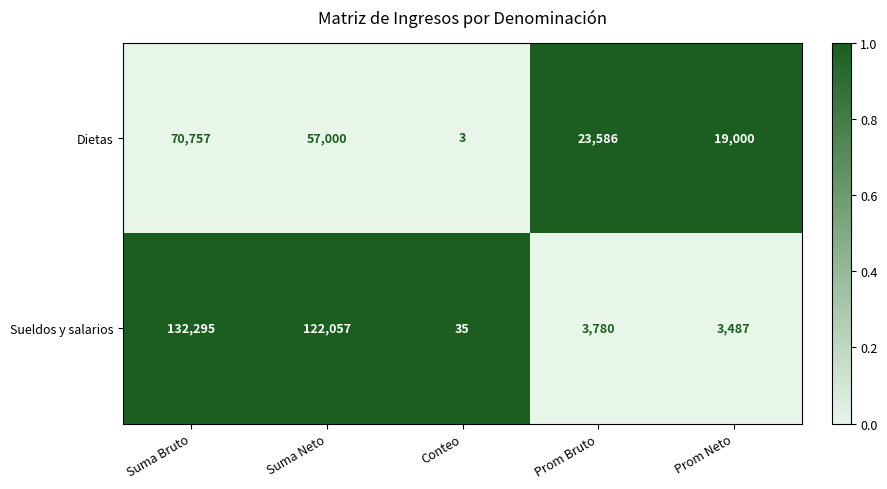

How many data points does each series have?

5